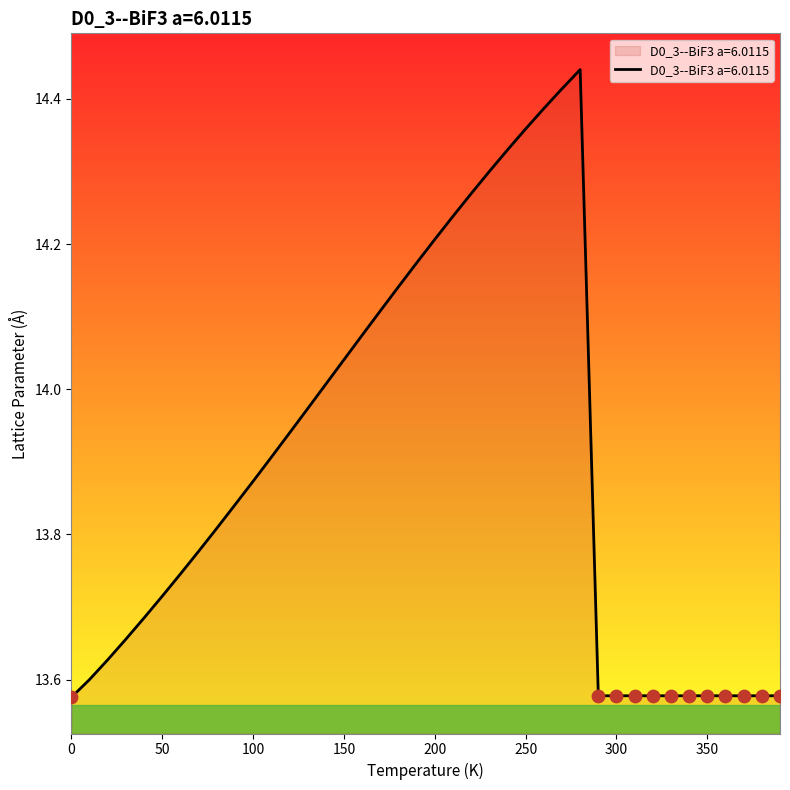

What is the difference between the maximum and minimum values?

0.9